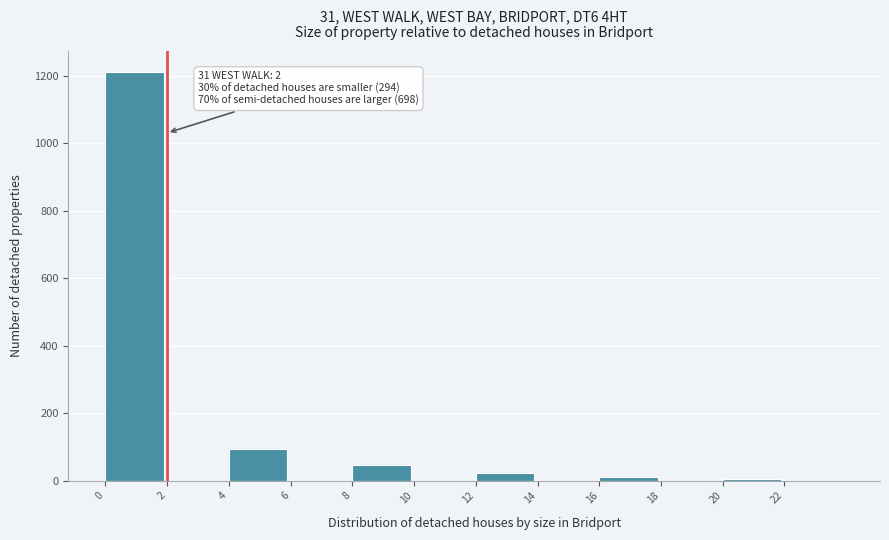

Which range on the x-axis has the tallest bar?

0 to 2